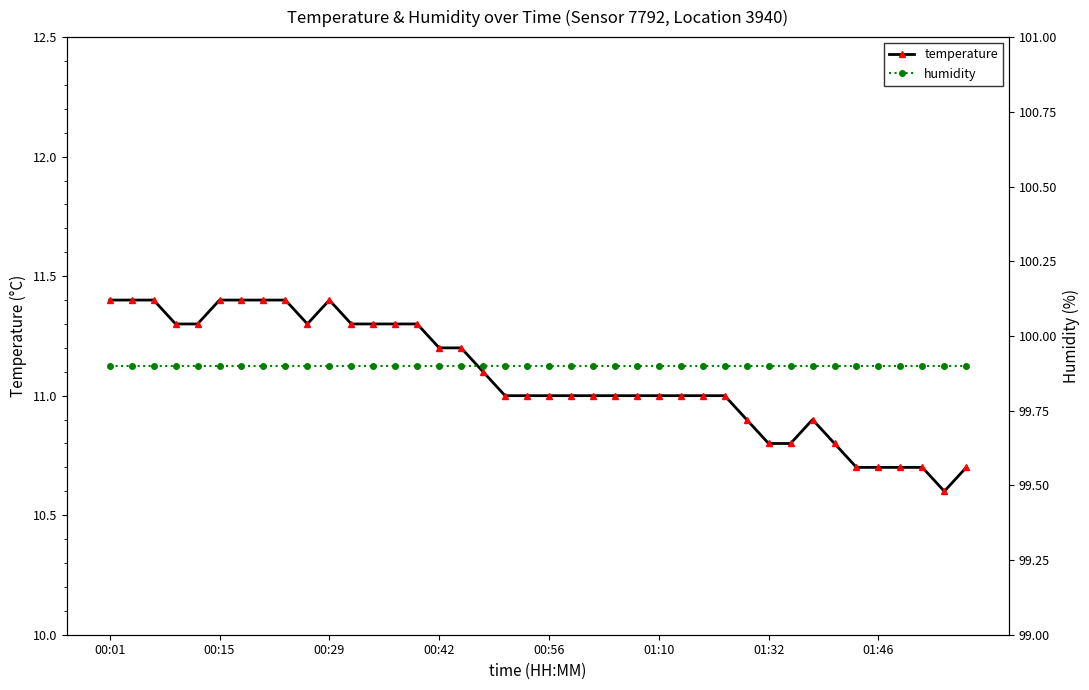

Which series has the largest range (max minus min)?

temperature